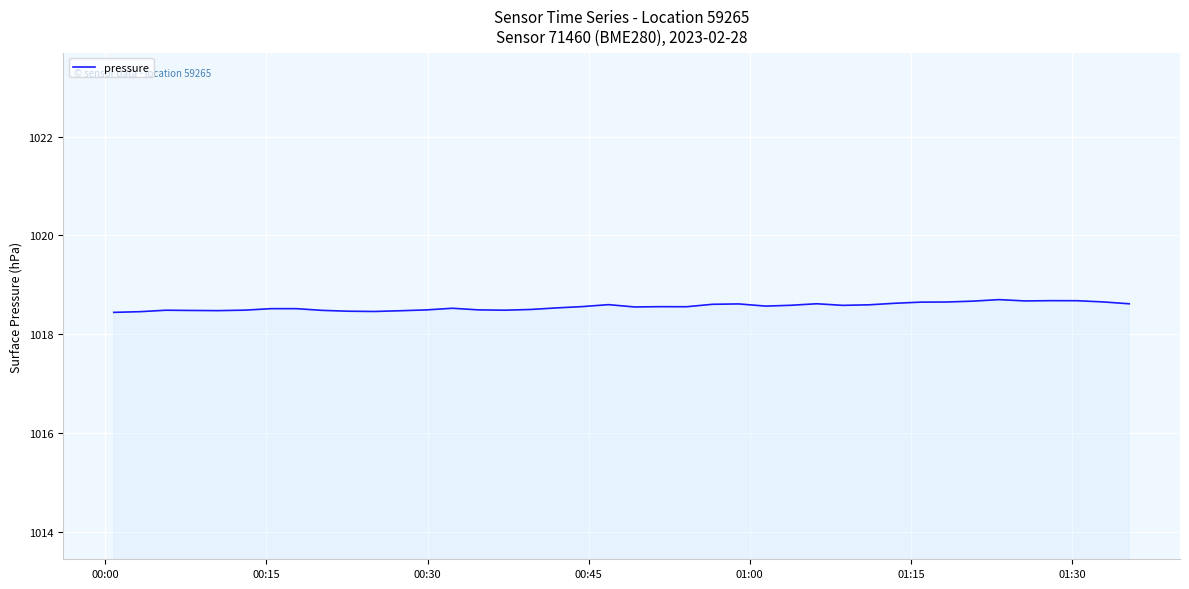

What is the difference between the maximum and minimum values?

0.3